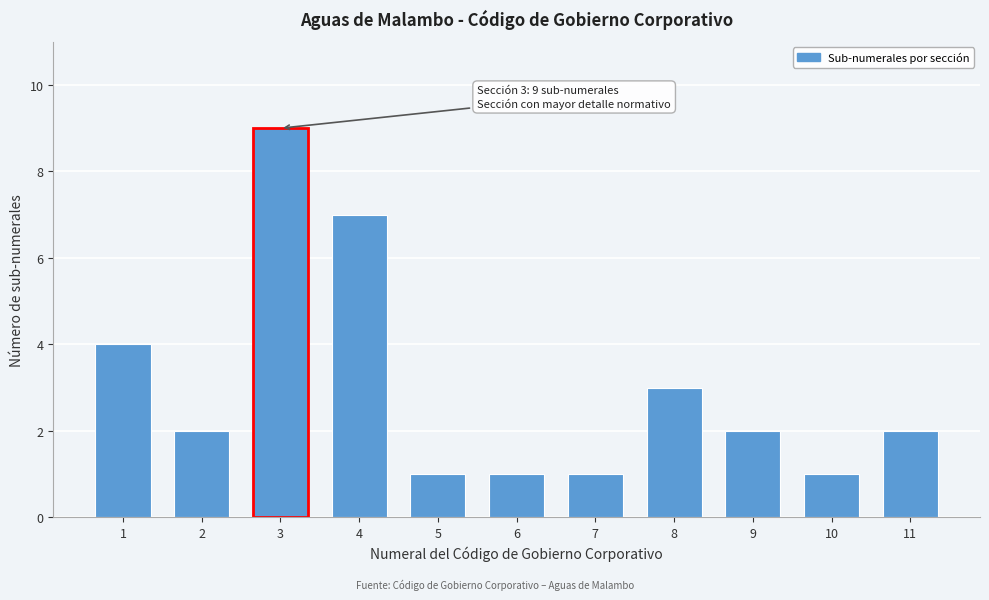

Reading left to right, transcribe all the data shown in this chart.

4	2	9	7	1	1	1	3	2	1	2